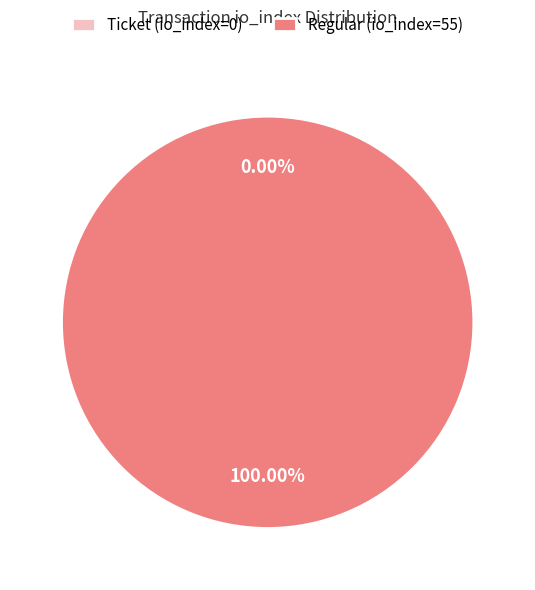

What is the total percentage of Regular (io_index=55) and Ticket (io_index=0)?

100.0%